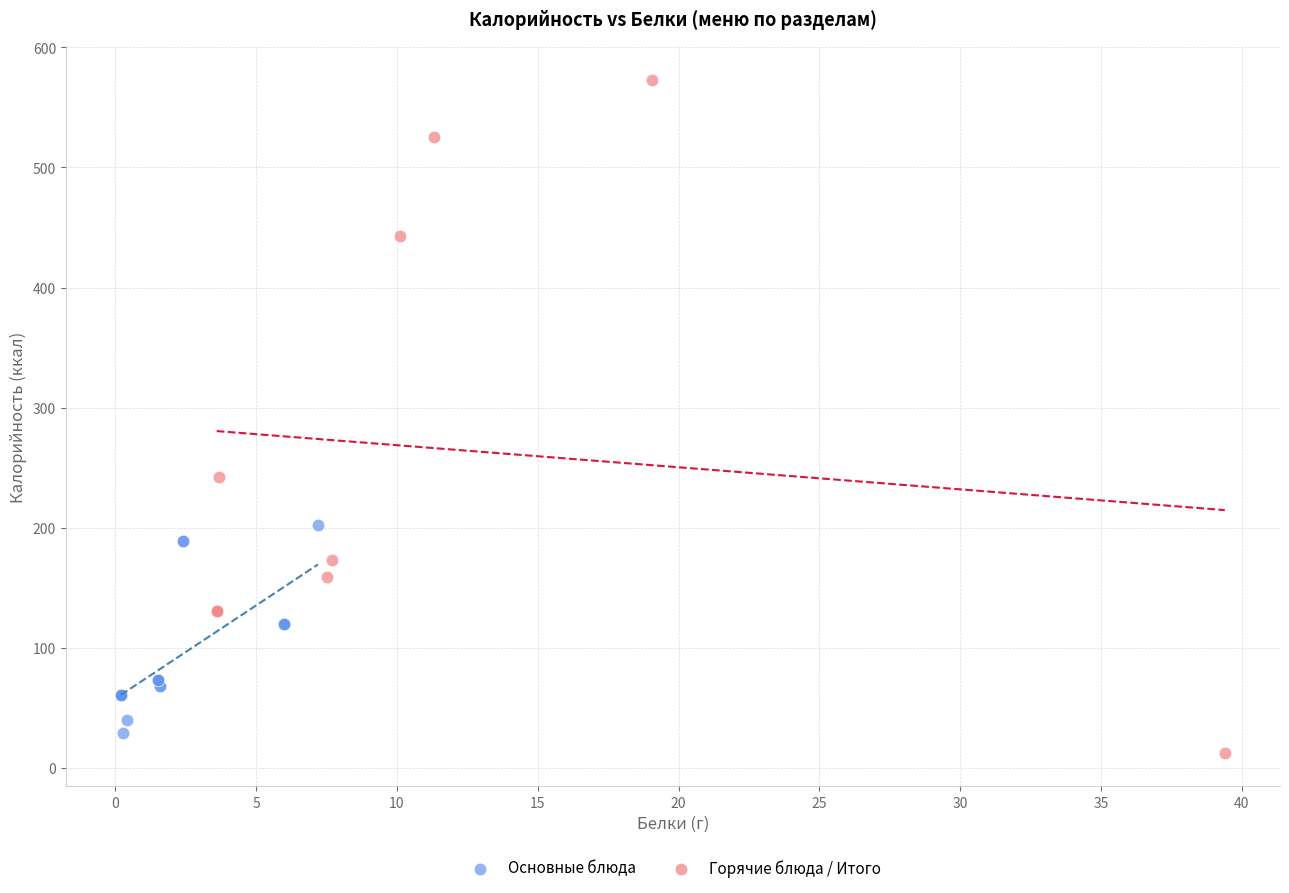

Which series reaches the minimum Y coordinate?

Горячие блюда / Итого